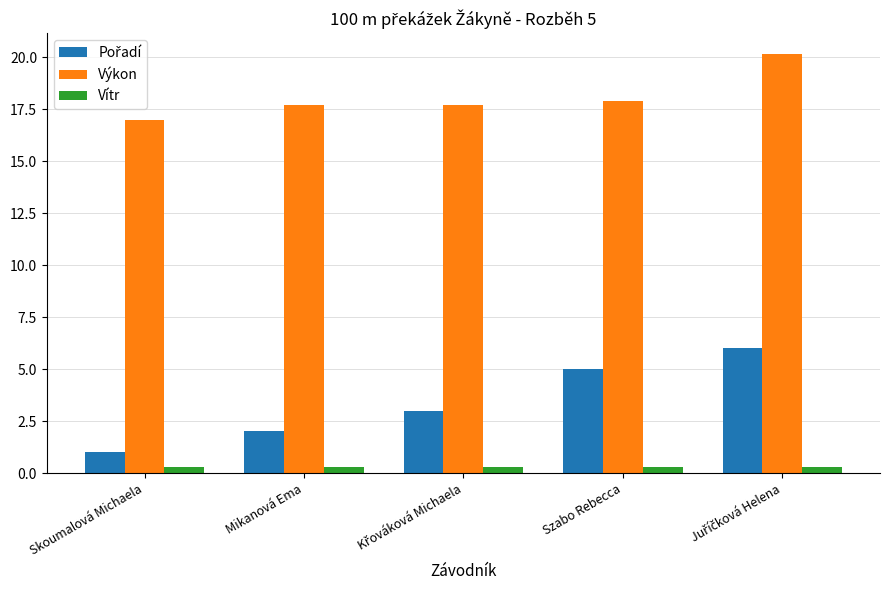

What is the maximum value shown in the chart?

20.2